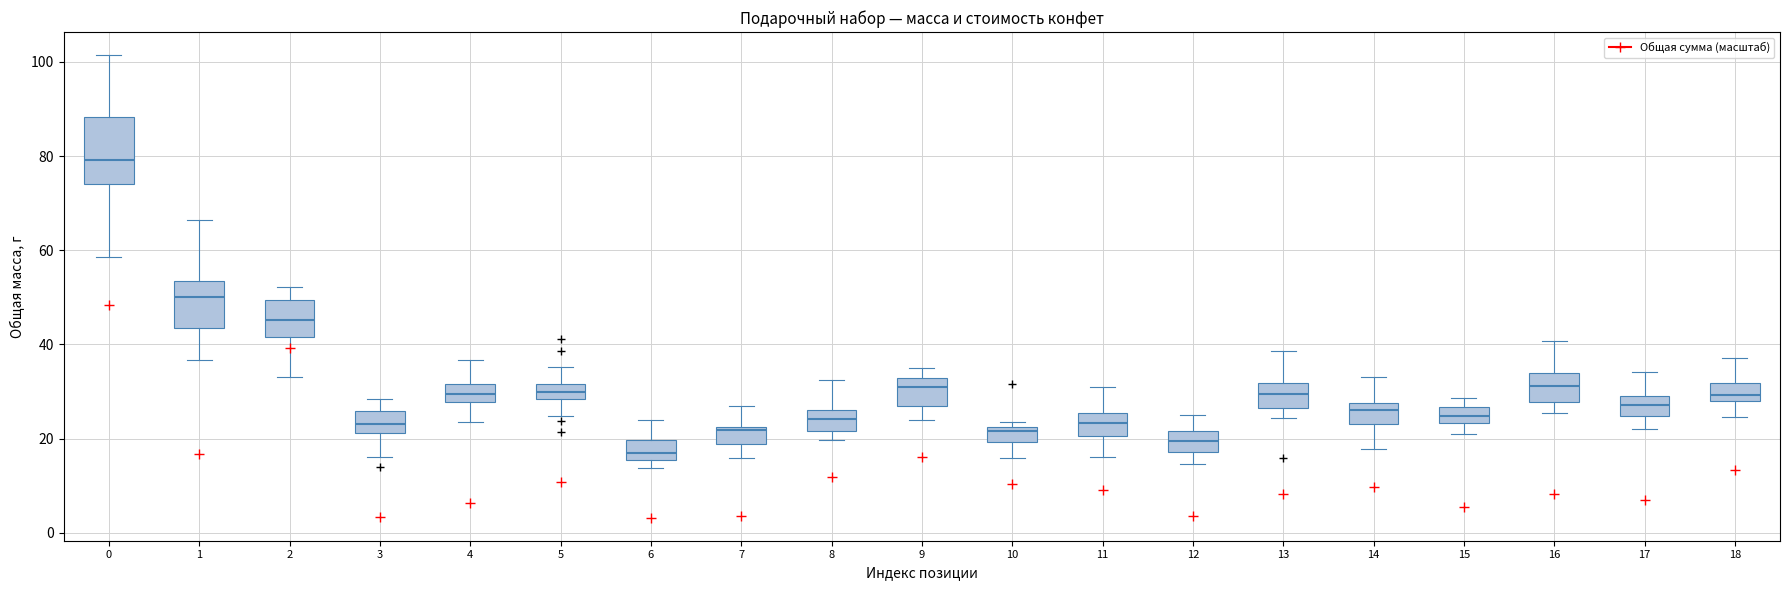

Reading left to right, transcribe this box plot: for each box, give where its median line is, the range the box spans, and where its two whiskers end, as read against the y-axis. The values are not printed on the chart, so give them approximately, as read against the axis.

0: median 80, box 74 to 88, whiskers 58 to 102
1: median 50, box 44 to 54, whiskers 36 to 66
2: median 46, box 42 to 50, whiskers 34 to 52
3: median 24, box 22 to 26, whiskers 16 to 28
4: median 30, box 28 to 32, whiskers 24 to 36
5: median 30, box 28 to 32, whiskers 24 to 36
6: median 16 (just above the box's lower edge), box 16 to 20, whiskers 14 to 24
7: median 22 (just below the box's upper edge), box 18 to 22, whiskers 16 to 26
8: median 24, box 22 to 26, whiskers 20 to 32
9: median 30, box 26 to 32, whiskers 24 to 34
10: median 22 (just below the box's upper edge), box 20 to 22, whiskers 16 to 24
11: median 24, box 20 to 26, whiskers 16 to 30
12: median 20, box 18 to 22, whiskers 14 to 26
13: median 30, box 26 to 32, whiskers 24 to 38
14: median 26, box 24 to 28, whiskers 18 to 32
15: median 24 (inside the box), box 24 to 26, whiskers 22 to 28
16: median 32, box 28 to 34, whiskers 26 to 40
17: median 28, box 24 to 30, whiskers 22 to 34
18: median 30, box 28 to 32, whiskers 24 to 38